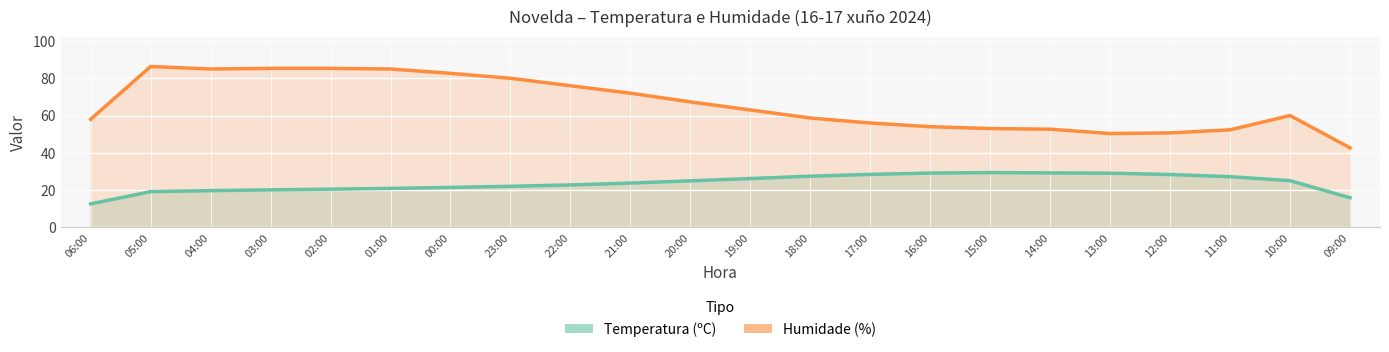

List the series in order of their overall mean, highest first.

Humidade (%), Temperatura (ºC)